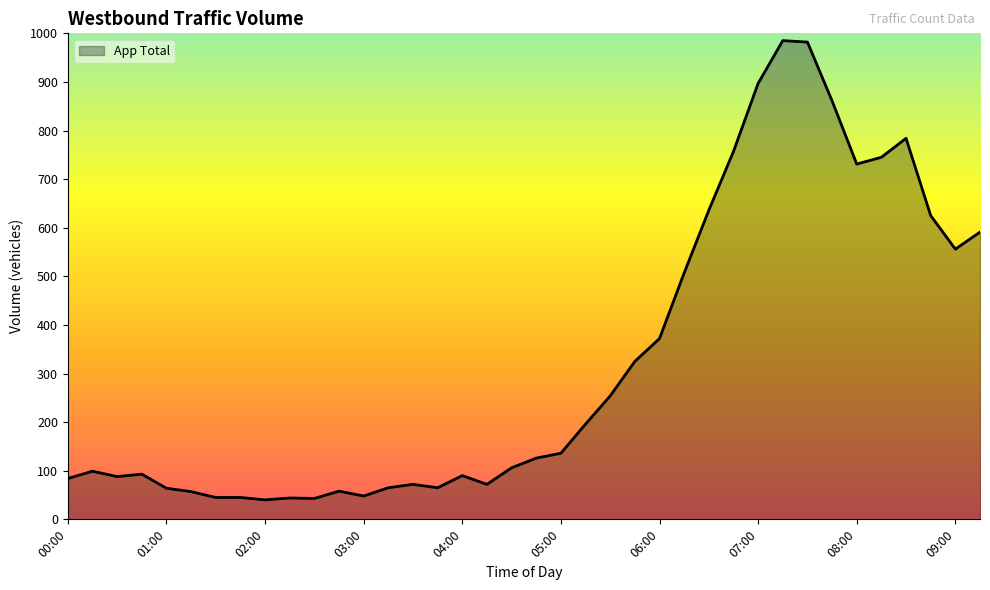

What is the difference between the maximum and minimum values?

945